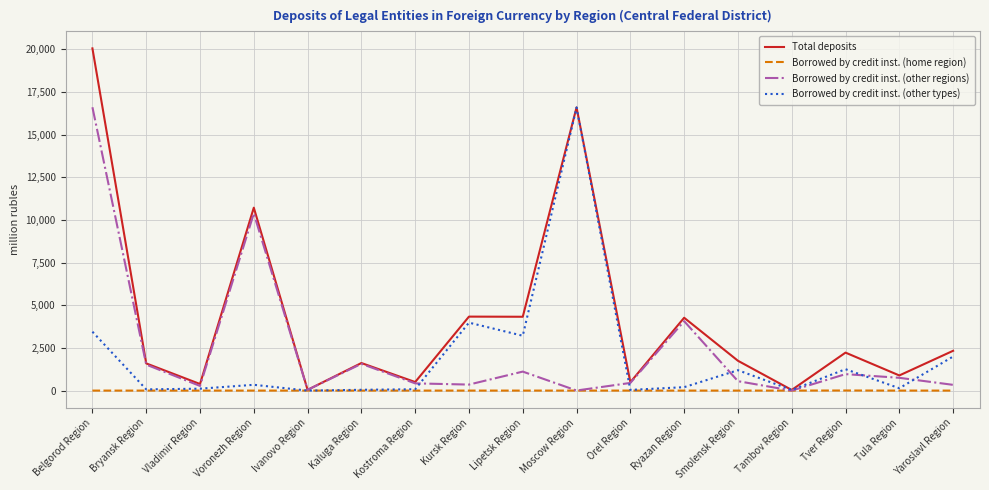

True or false: Total deposits has a value of 6777 at Ryazan Region.

False